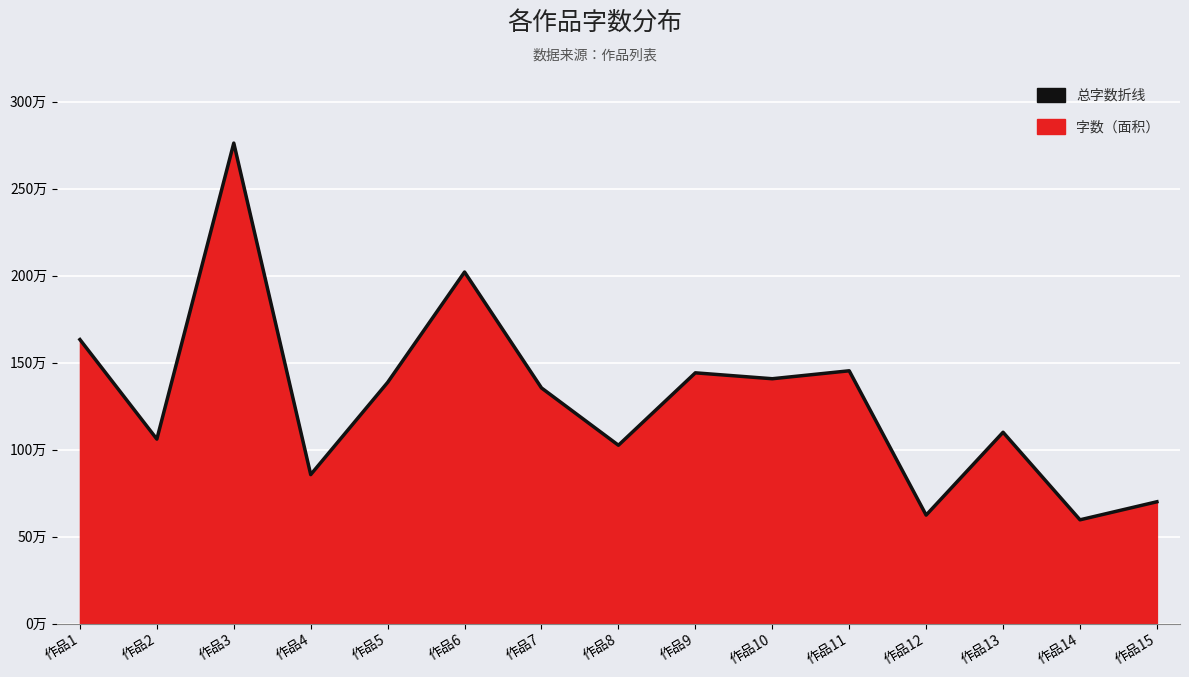

Between 作品6 and 作品4, which is larger?

作品6